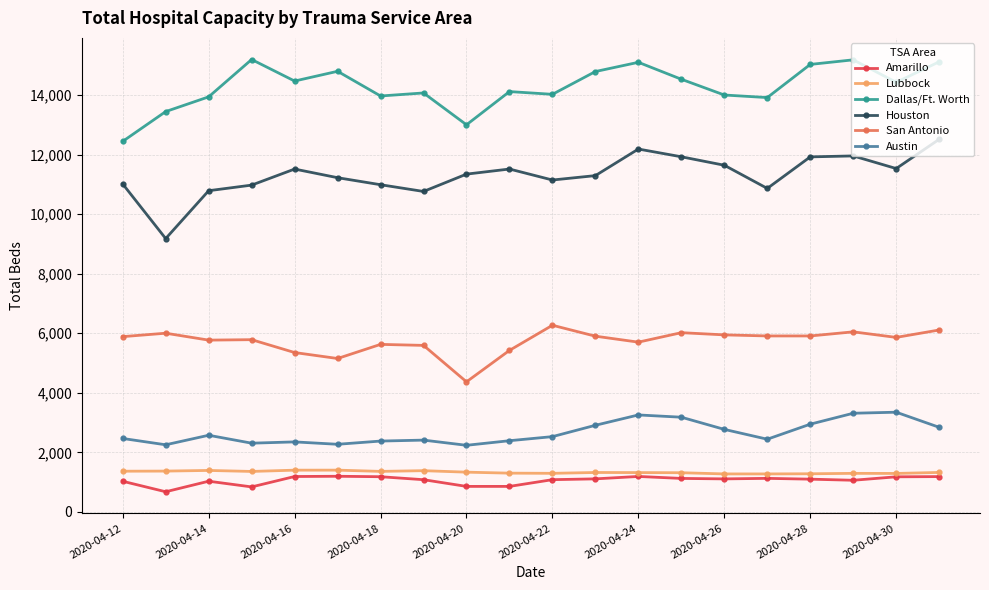

What is the minimum value shown in the chart?

678